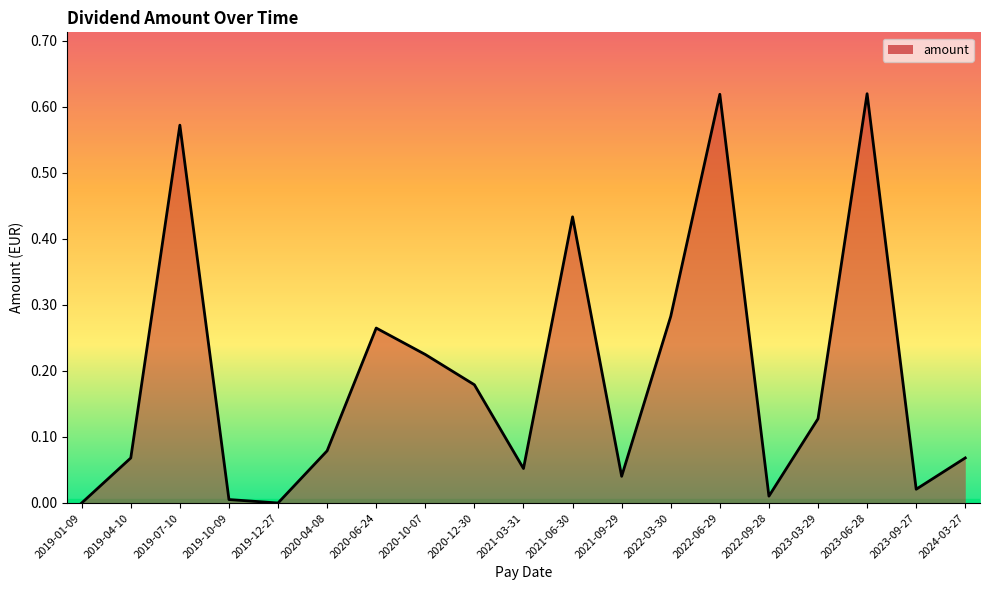

Which has a higher value, 2020-10-07 or 2020-12-30?

2020-10-07